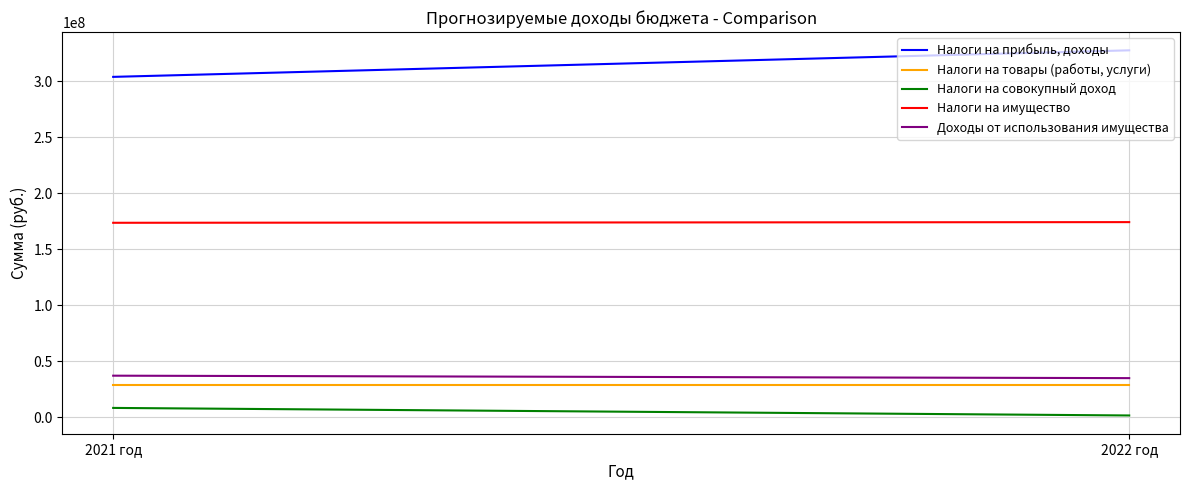

How many data points does each series have?

2